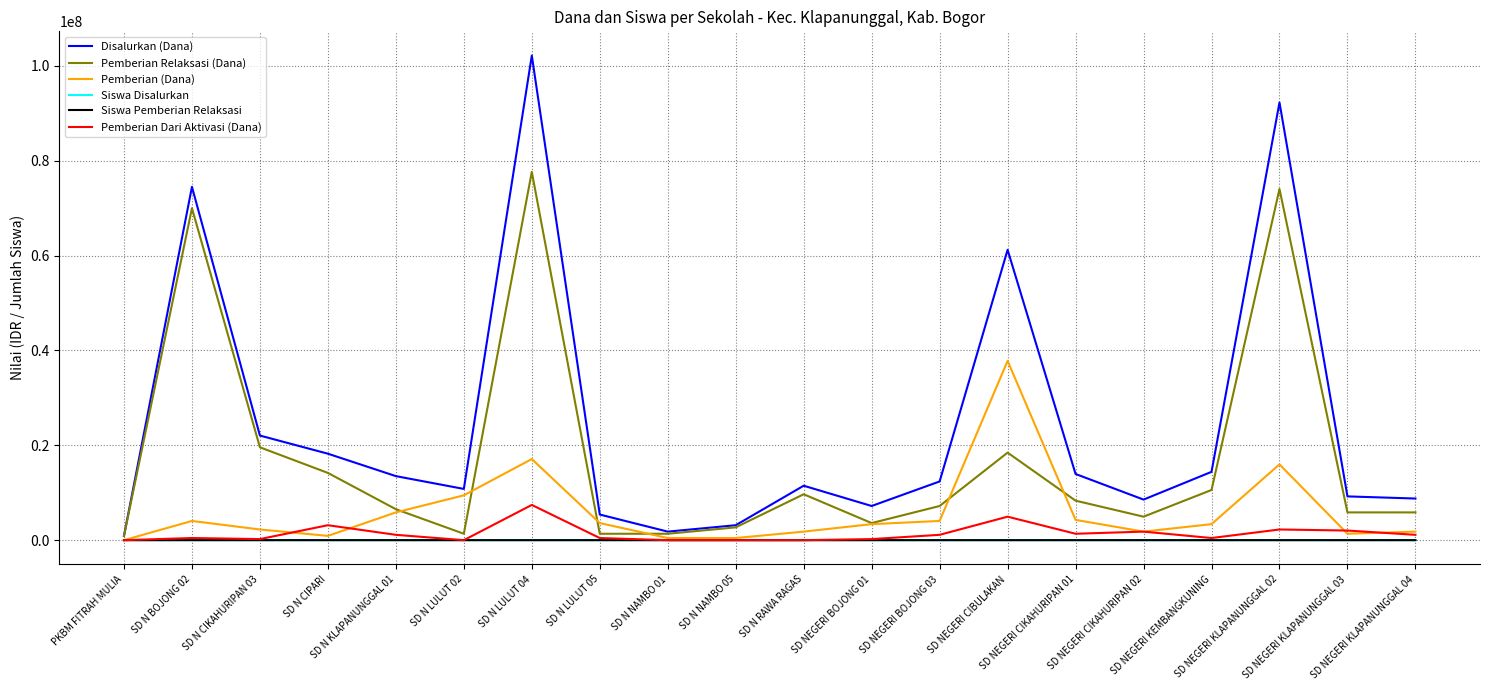

What is the greatest value displayed?

102150000